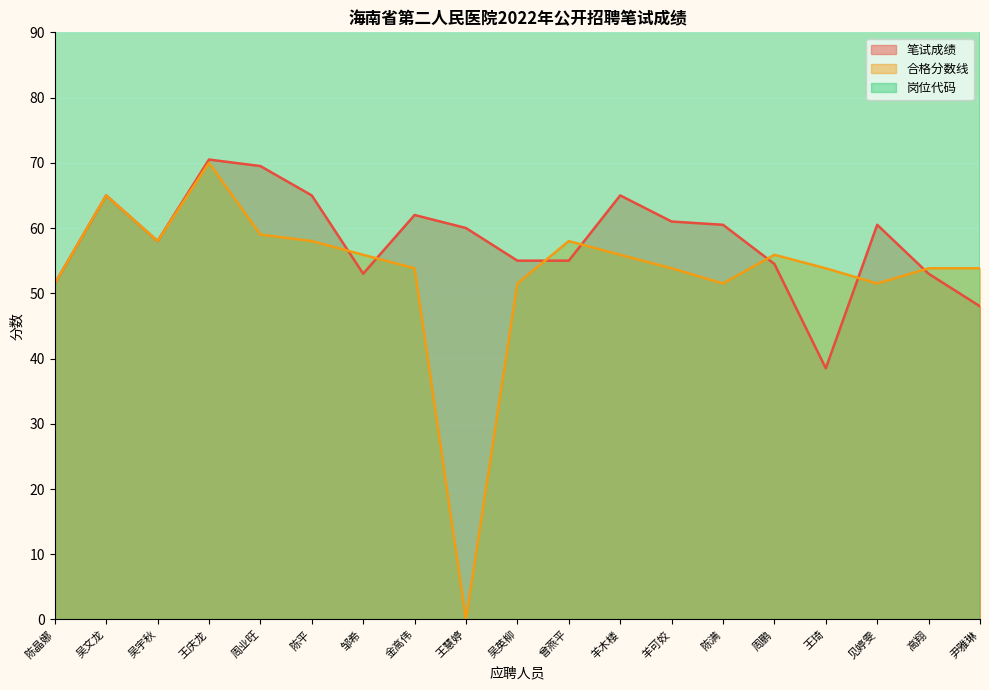

What is the spread (max minus min) of values at 周业旺?

152.0